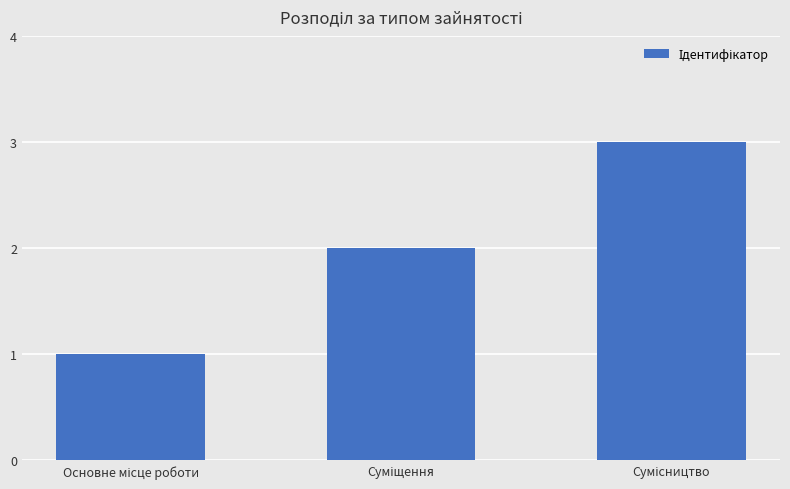

What is the sum of all values?

6